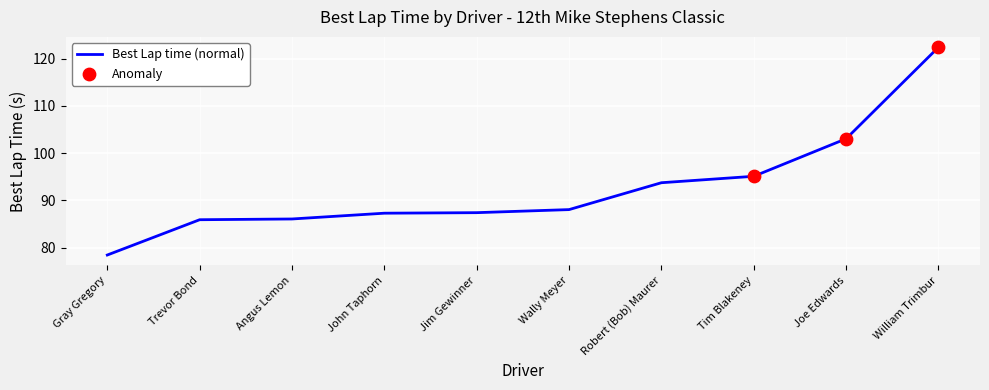

Which has a higher value, Wally Meyer or Trevor Bond?

Wally Meyer